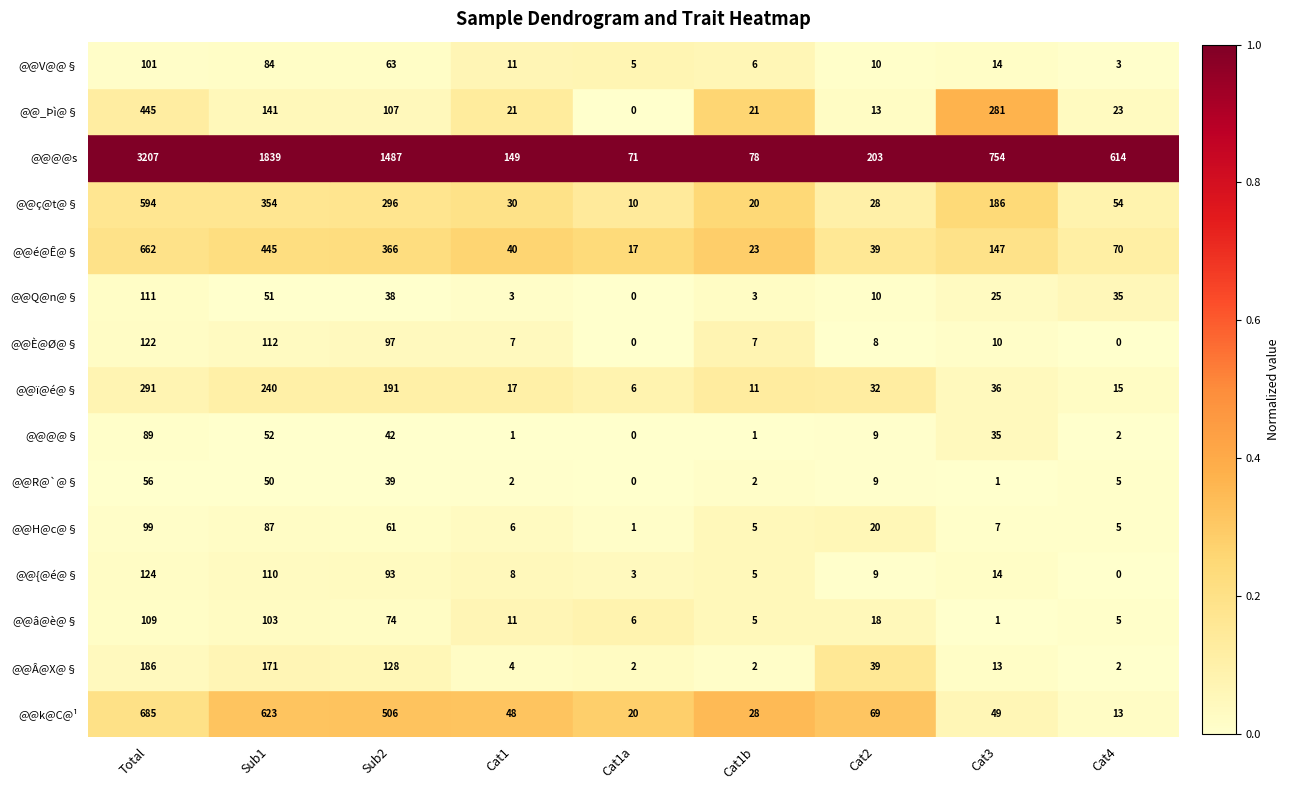

Between Cat1 and Cat2, which series saw the biggest shift?

@@@@s